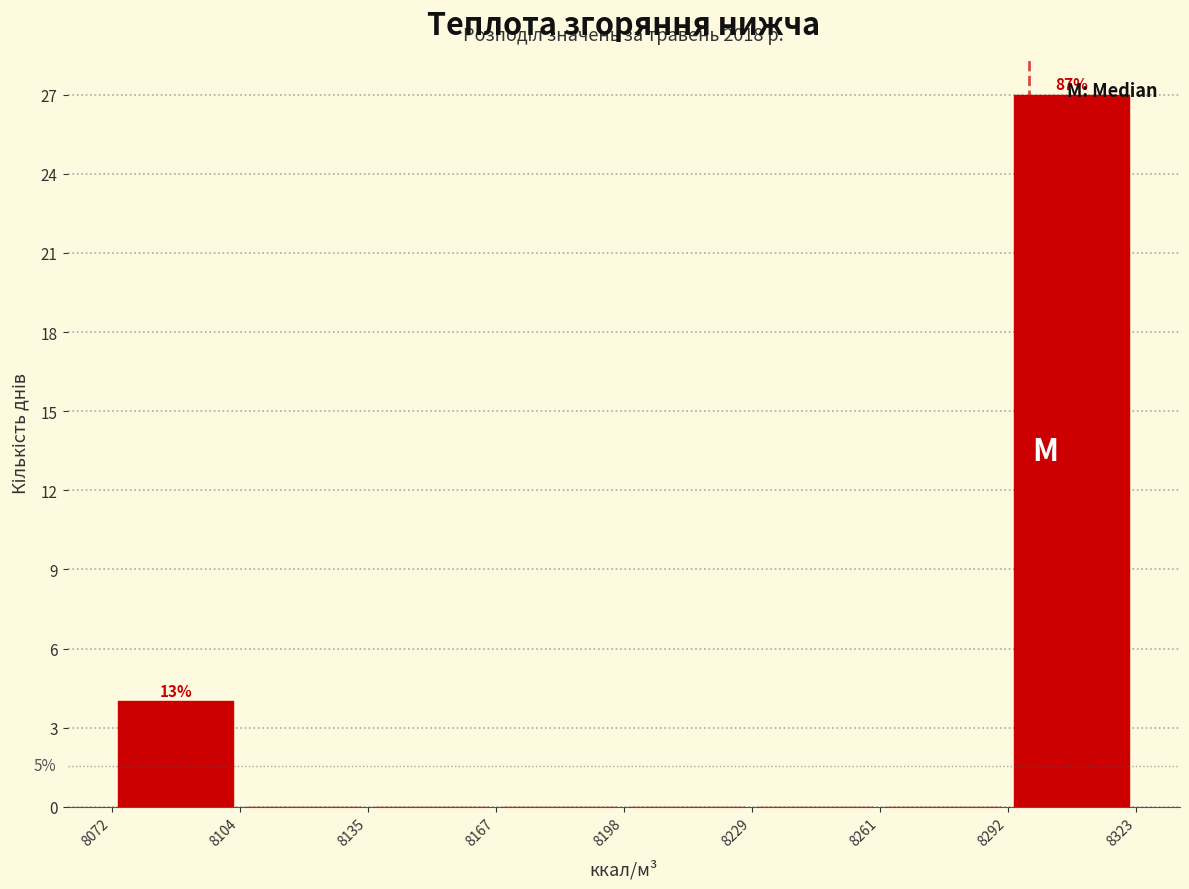

Which range on the x-axis has the tallest bar?

8292 to 8323